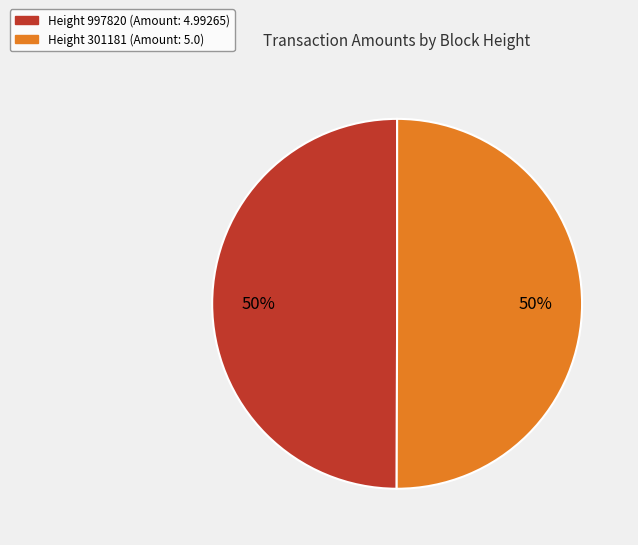

To the nearest percent, what is the average slice percentage?

50%